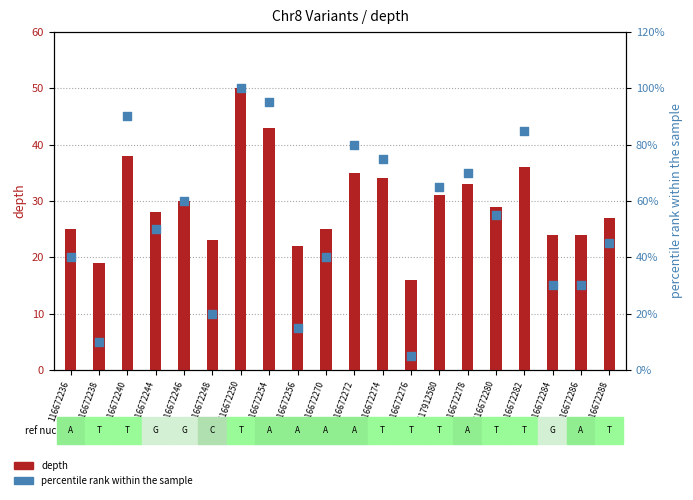

Which series reaches the minimum Y coordinate?

percentile rank within the sample